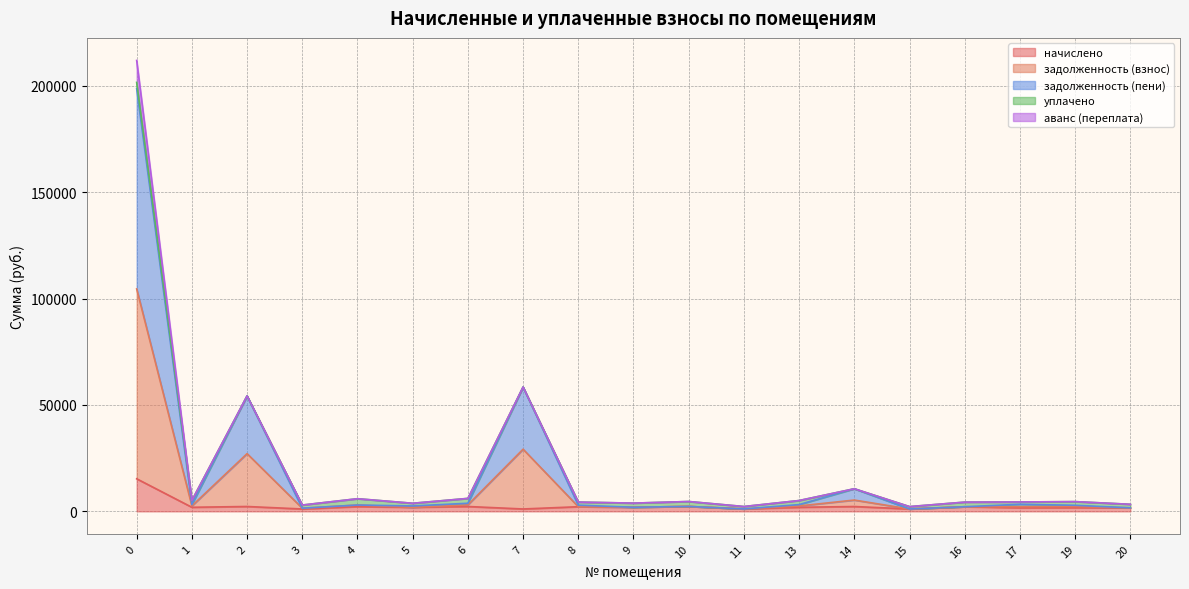

Where is the first local maximum for задолженность (пени)?

2